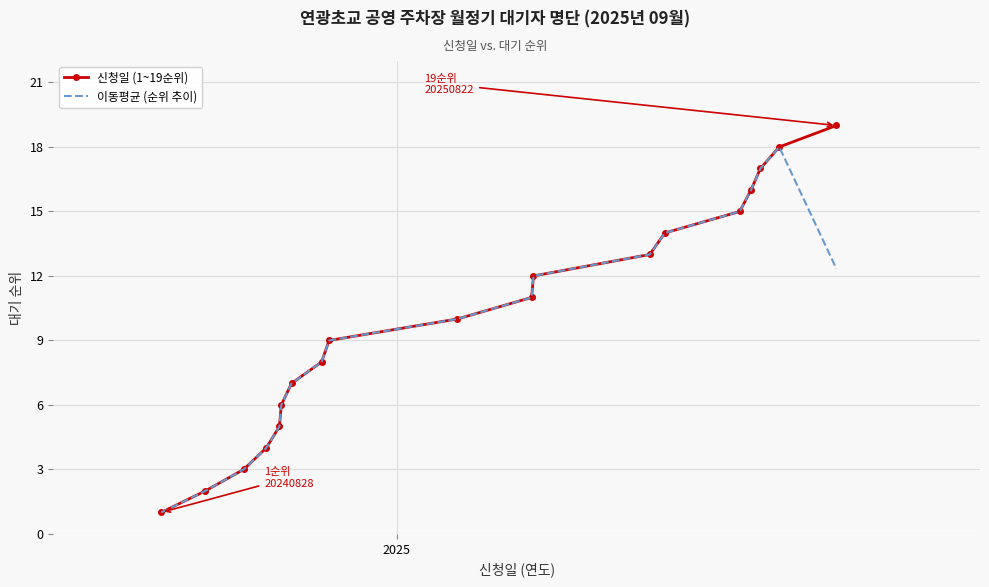

Which series has the largest range (max minus min)?

신청일 (1~19순위)